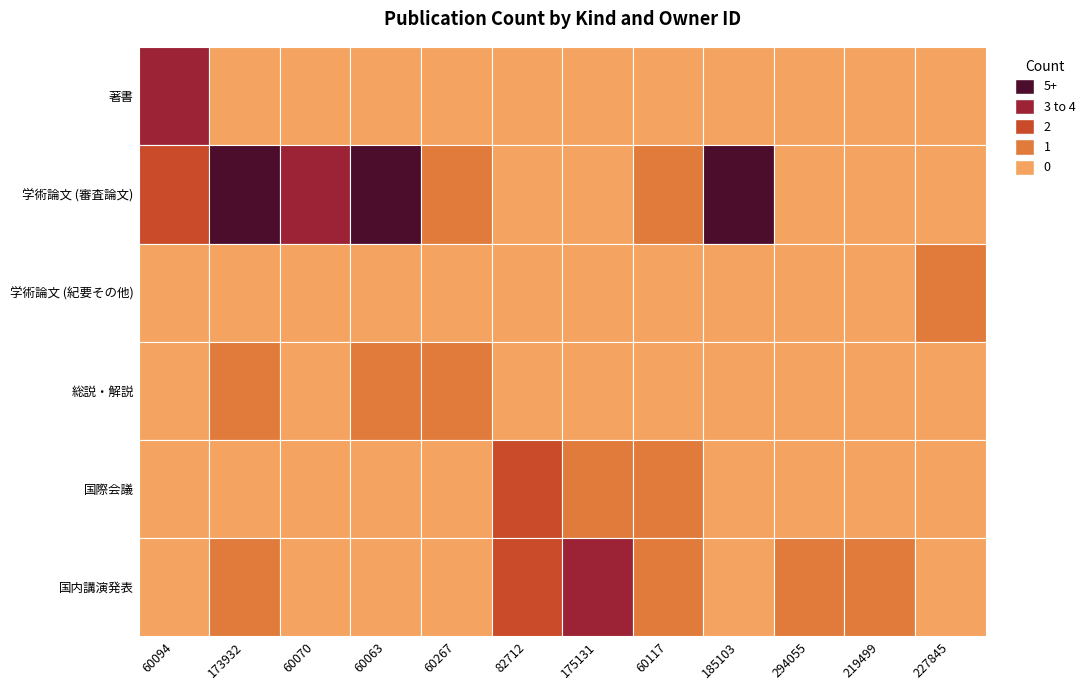

Reading right to left, what are all the values shown in this chart?

著書: 227845=0	219499=0	294055=0	185103=0	60117=0	175131=0	82712=0	60267=0	60063=0	60070=0	173932=0	60094=3
学術論文 (審査論文): 227845=0	219499=0	294055=0	185103=5	60117=1	175131=0	82712=0	60267=1	60063=9	60070=3	173932=5	60094=2
学術論文 (紀要その他): 227845=1	219499=0	294055=0	185103=0	60117=0	175131=0	82712=0	60267=0	60063=0	60070=0	173932=0	60094=0
総説・解説: 227845=0	219499=0	294055=0	185103=0	60117=0	175131=0	82712=0	60267=1	60063=1	60070=0	173932=1	60094=0
国際会議: 227845=0	219499=0	294055=0	185103=0	60117=1	175131=1	82712=2	60267=0	60063=0	60070=0	173932=0	60094=0
国内講演発表: 227845=0	219499=1	294055=1	185103=0	60117=1	175131=3	82712=2	60267=0	60063=0	60070=0	173932=1	60094=0